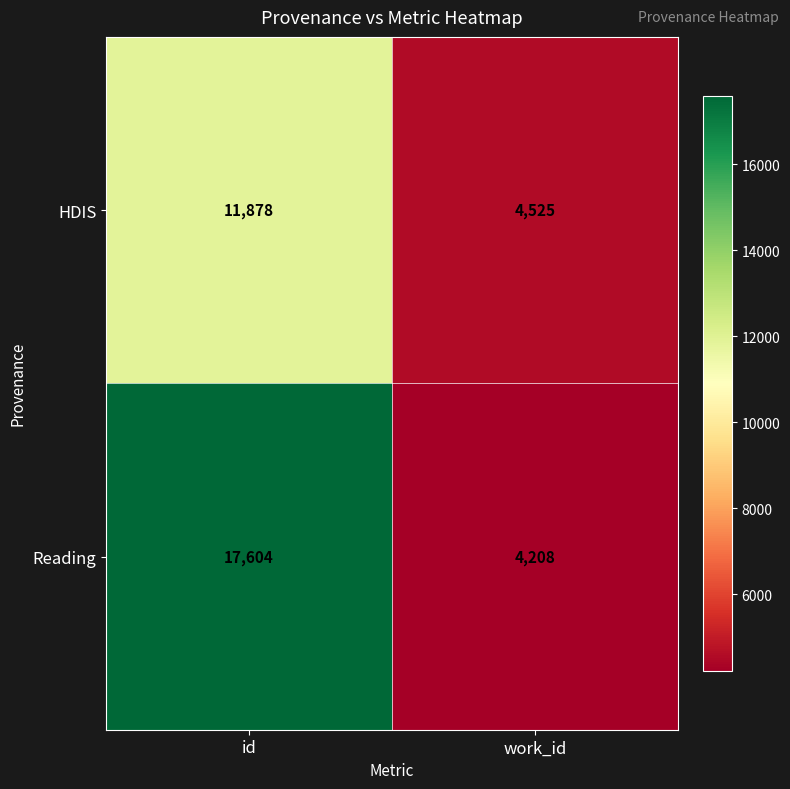

What is the difference between the HDIS values at id and work_id?

7353